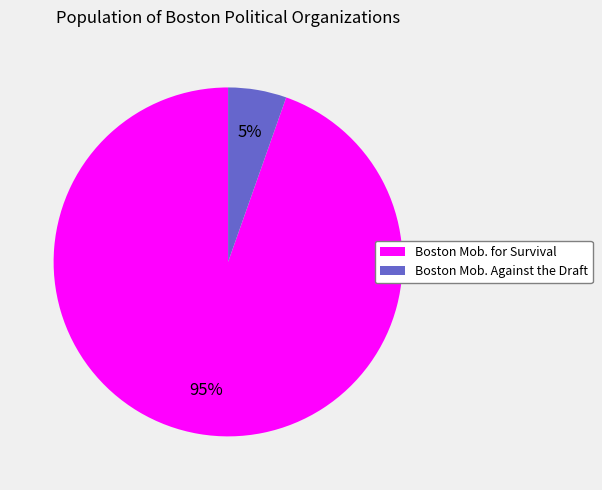

To the nearest percent, what is the average slice percentage?

50%